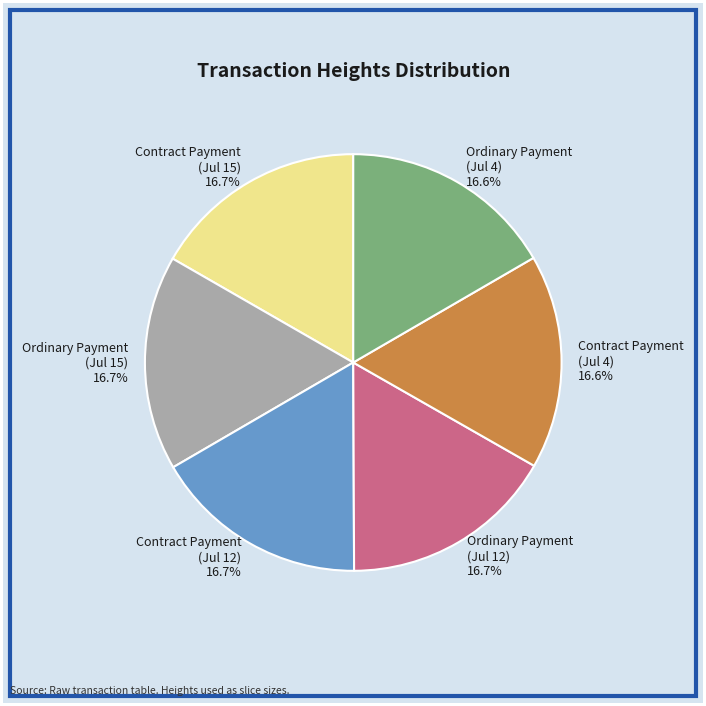

Does Ordinary Payment (Jul 12) account for over 50% of the chart?

No